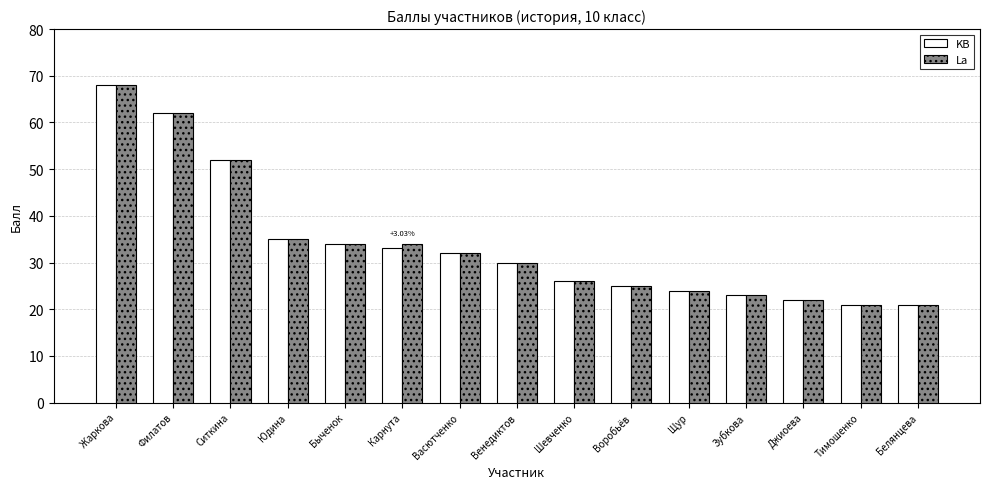

What is the approximate value of La at Быченок?

34